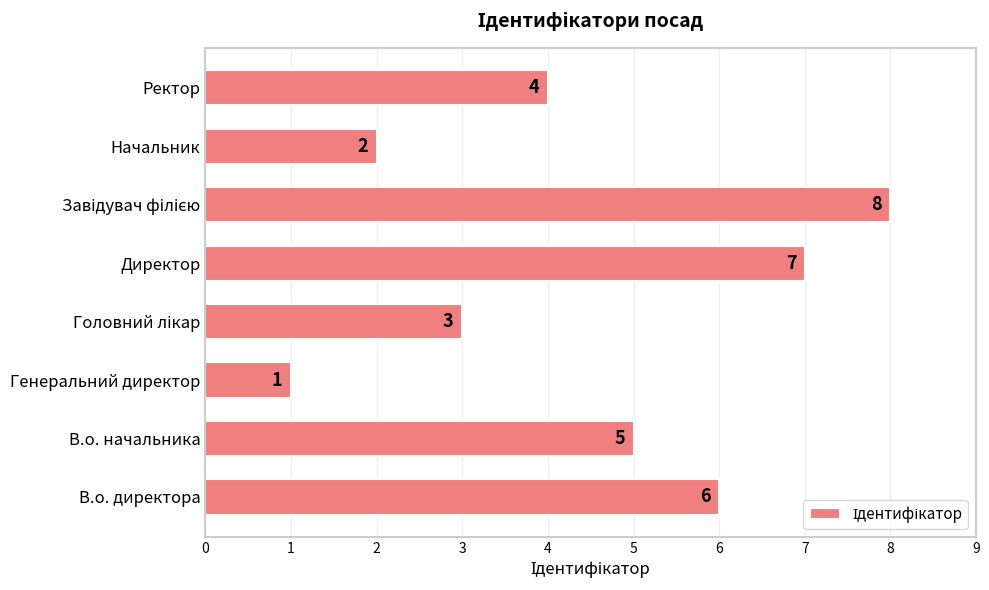

What is the sum of all values?

36